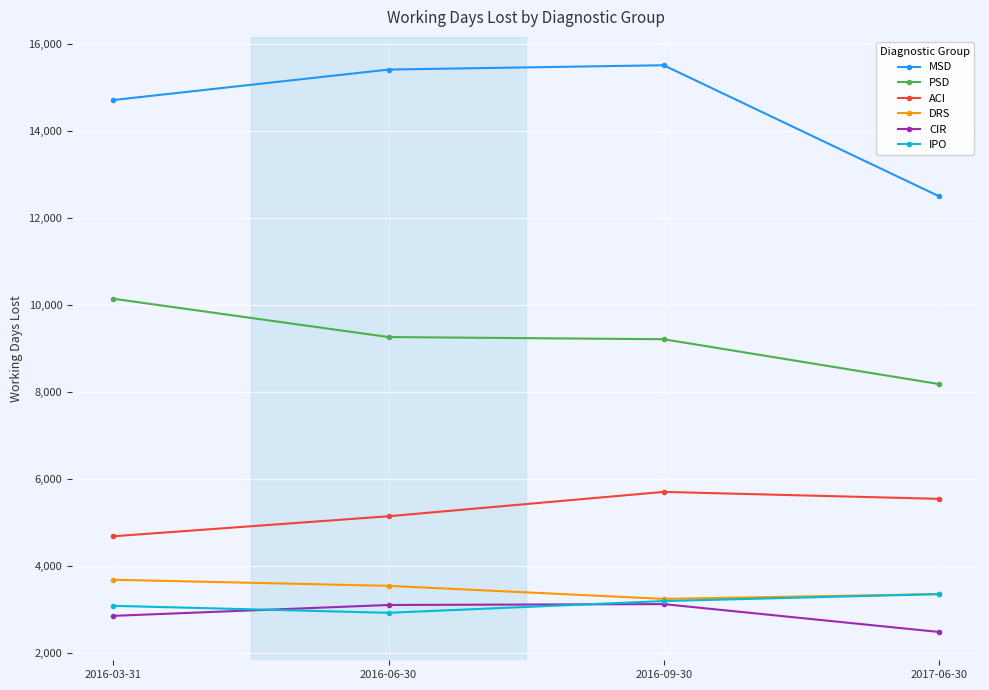

What is the sum of the PSD values at 2016-06-30 and 2017-06-30?

17460